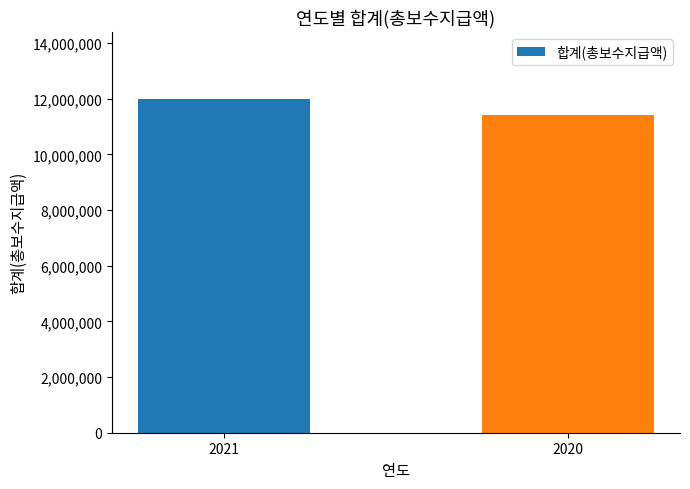

Reading left to right, what are all the values shown in this chart?

2021=12001507	2020=11422493